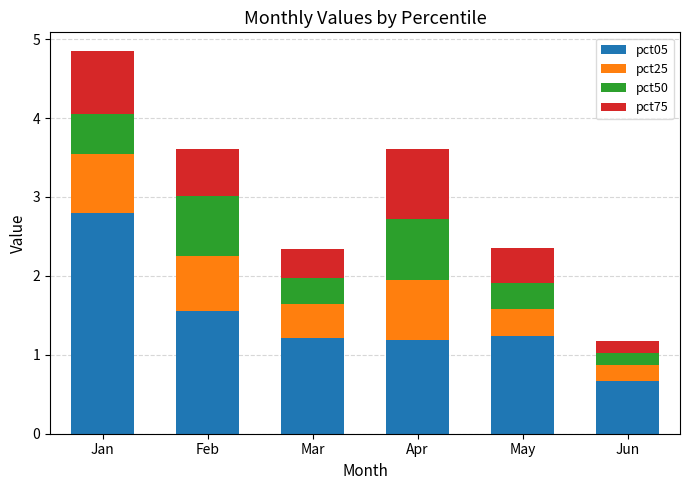

Read the pct05 value at Jan.

2.8